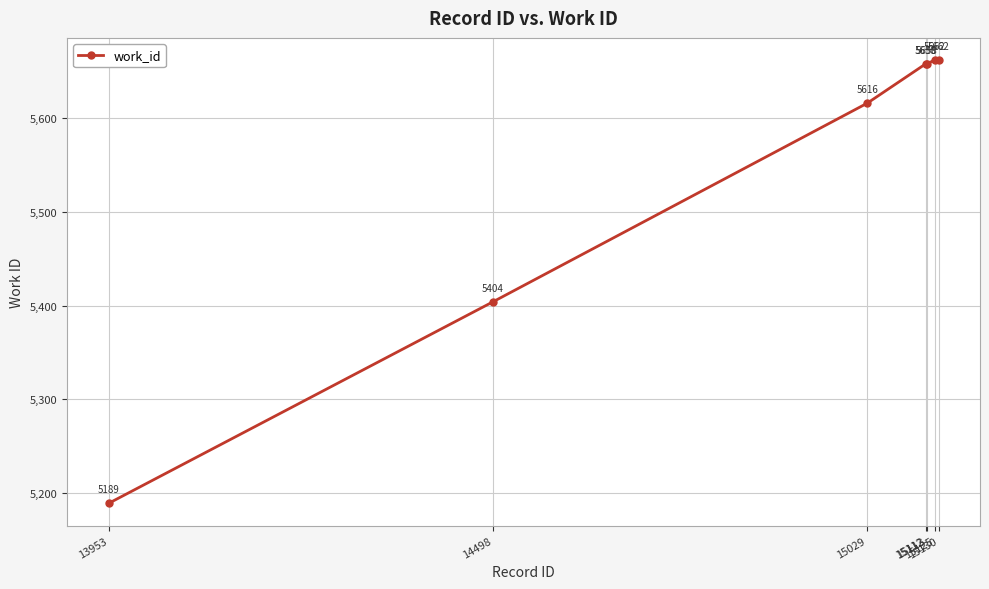

What is the difference between the maximum and second lowest values?

258